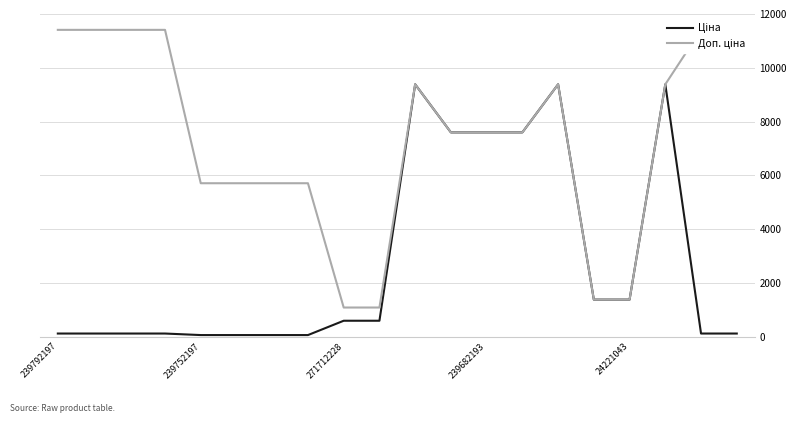

What are all the series names shown in the legend?

Ціна, Доп. ціна